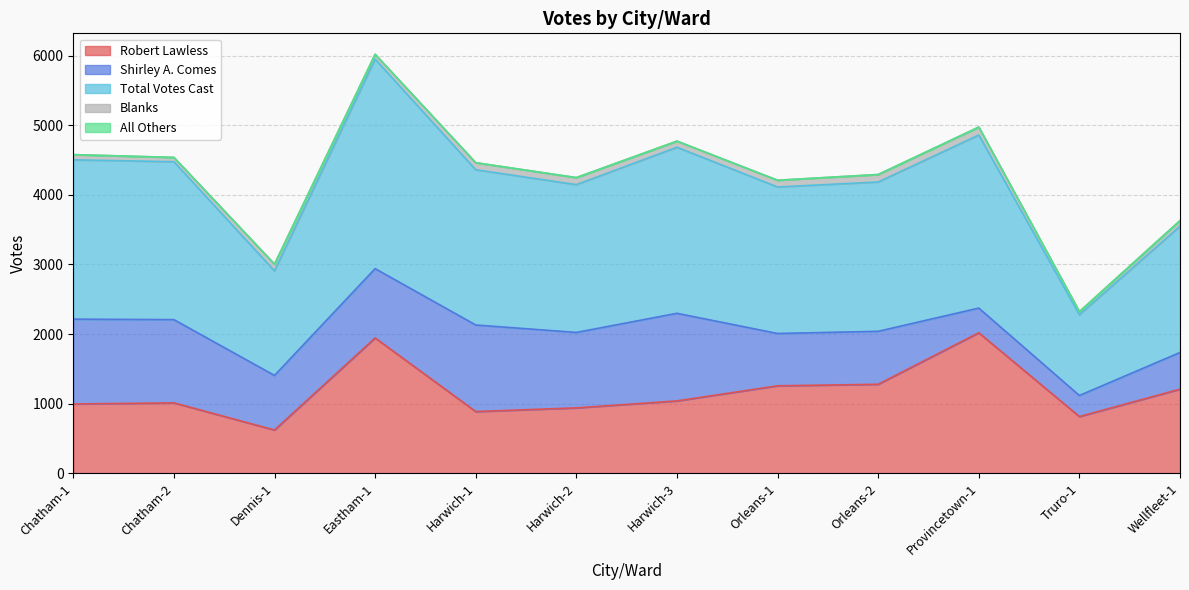

Which series has the largest range (max minus min)?

Total Votes Cast